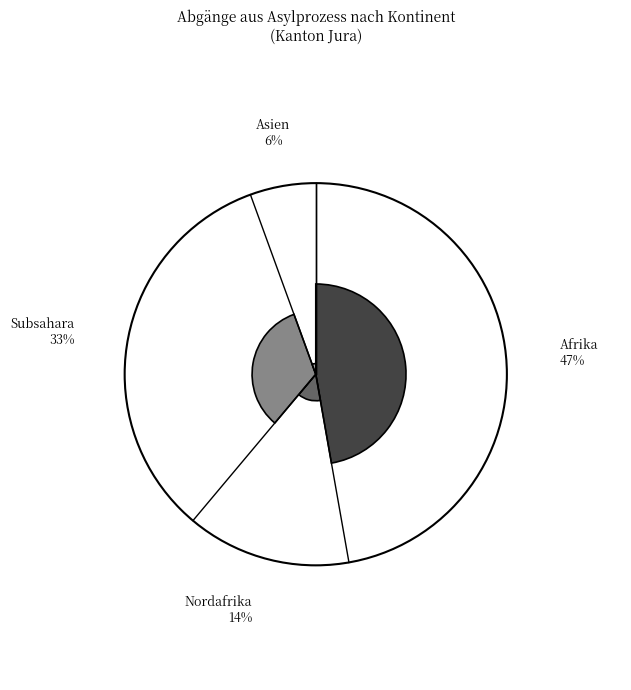

Does any single category account for the majority?

No